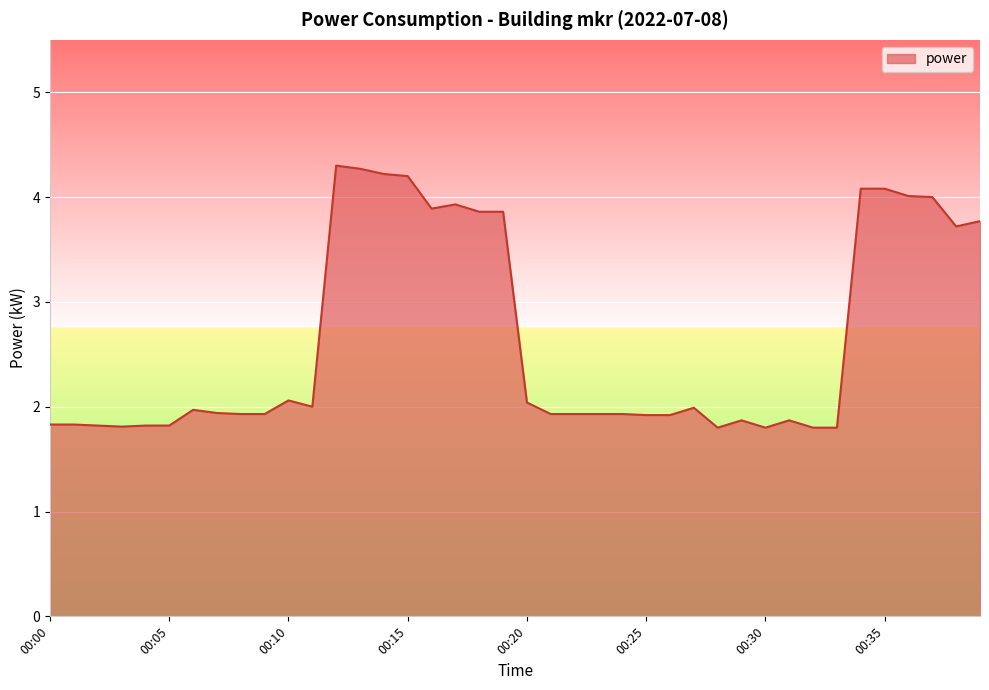

What is the smallest value displayed?

1.8